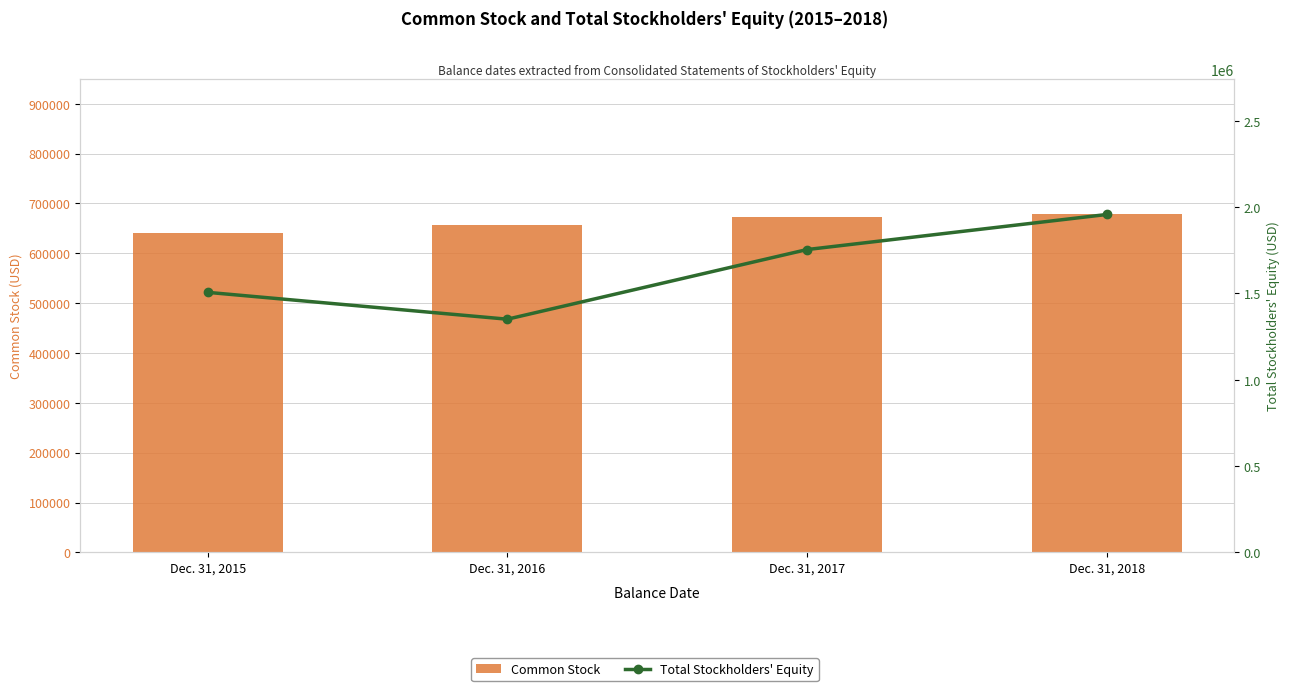

What is the value of the Common Stock bar at the 1st from the left?

641643